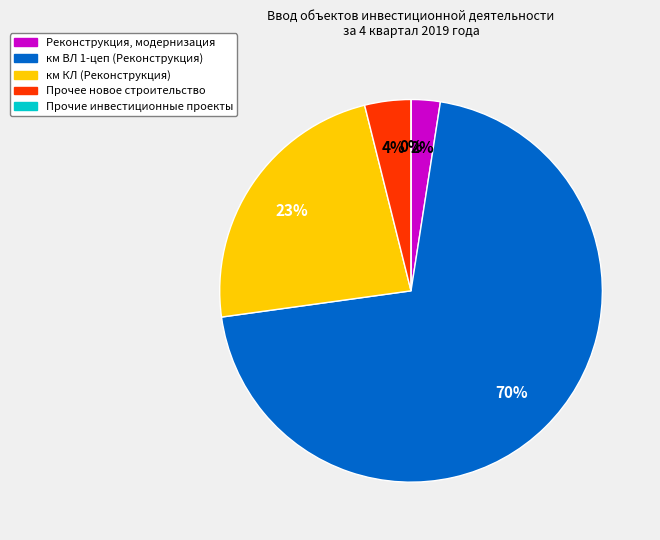

How many segments does this pie chart have?

5